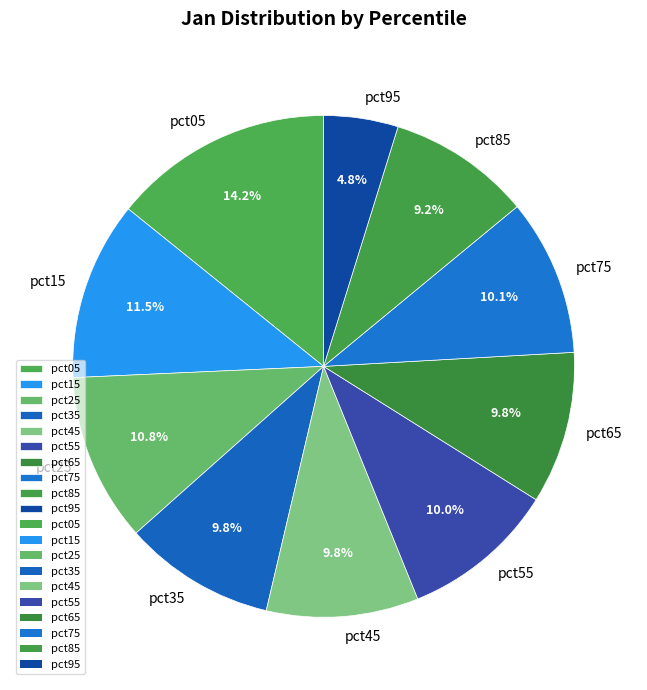

The pct25 slice represents 11% of the pie. True or false?

True